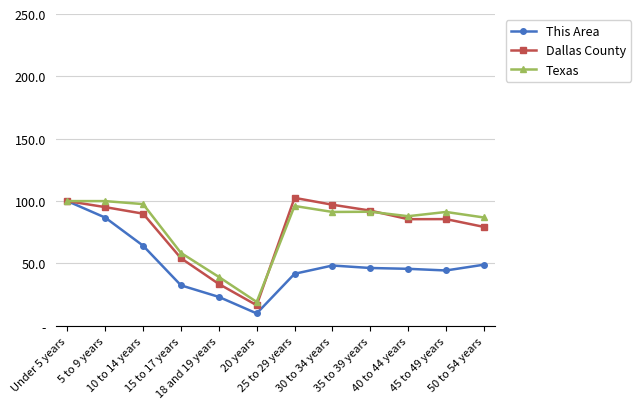

Reading left to right, what are all the values shown in this chart?

This Area: 100.0	86.8	64.2	32.5	23.2	9.9	41.7	48.3	46.4	45.7	44.4	49.0
Dallas County: 100.0	95.2	89.9	54.2	33.5	16.5	102.6	97.1	92.4	85.5	85.6	79.3
Texas: 100.0	100.0	97.6	58.5	39.2	19.1	96.1	91.3	91.4	87.9	91.3	86.8